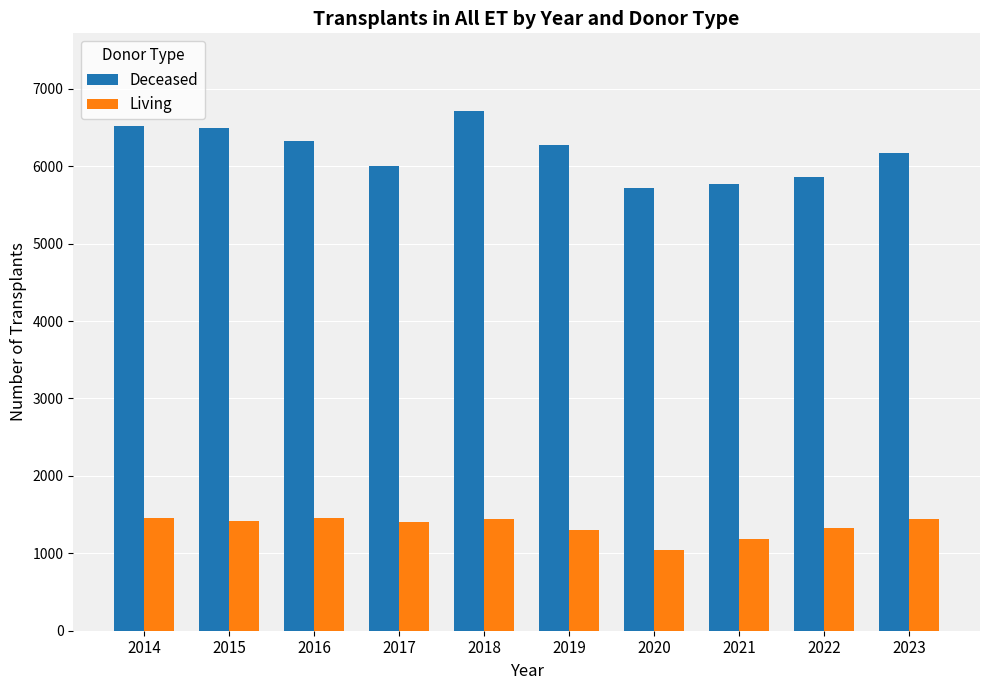

Is it true that Living equals 1330 at 2022?

True